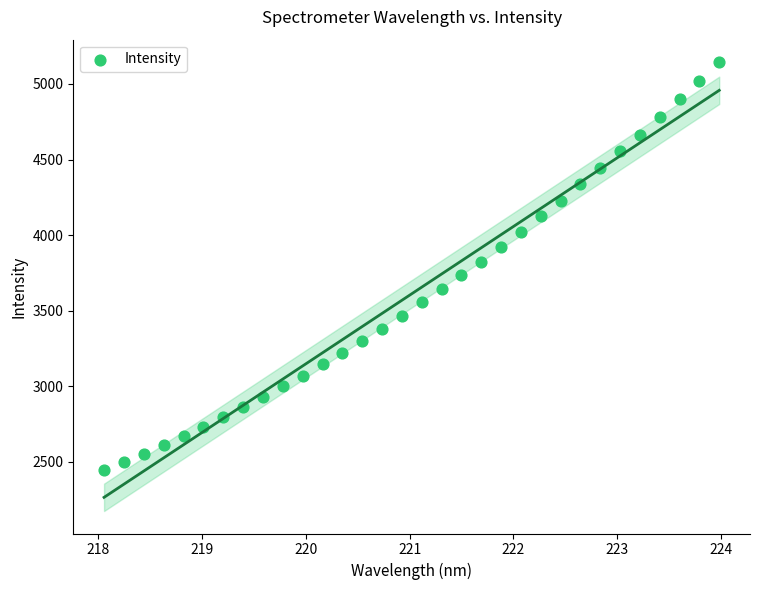

What is the range of X values (max minus min)?

5.9